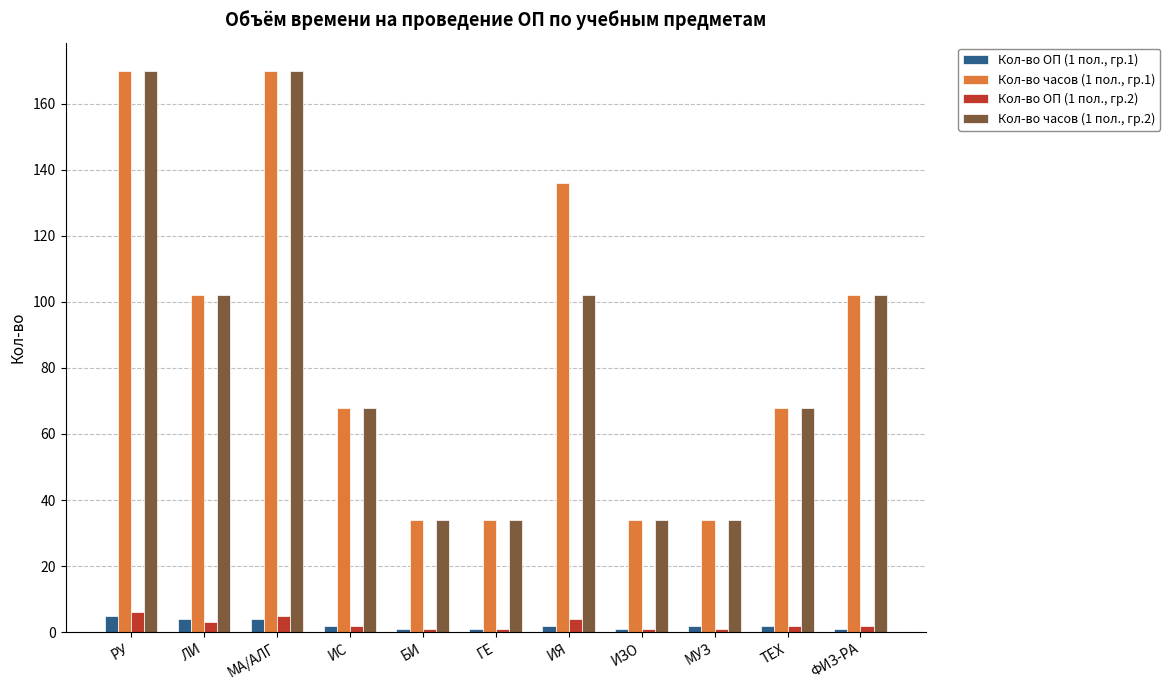

Where does the Кол-во часов (1 пол., гр.1) series first go above 68?

РУ